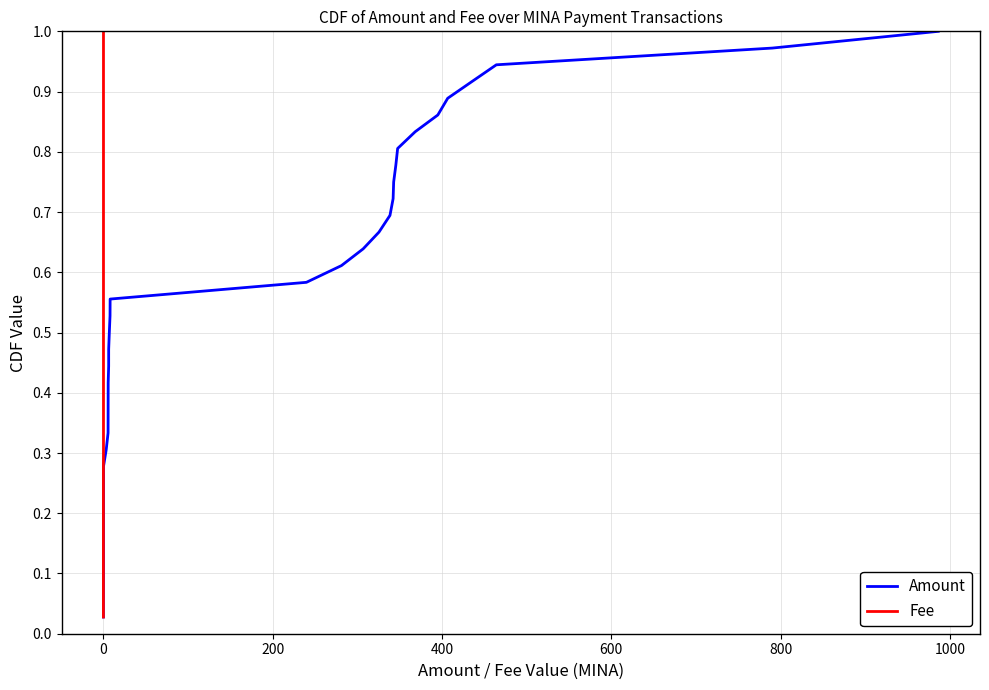

True or false: Amount and Fee intersect in this chart.

False